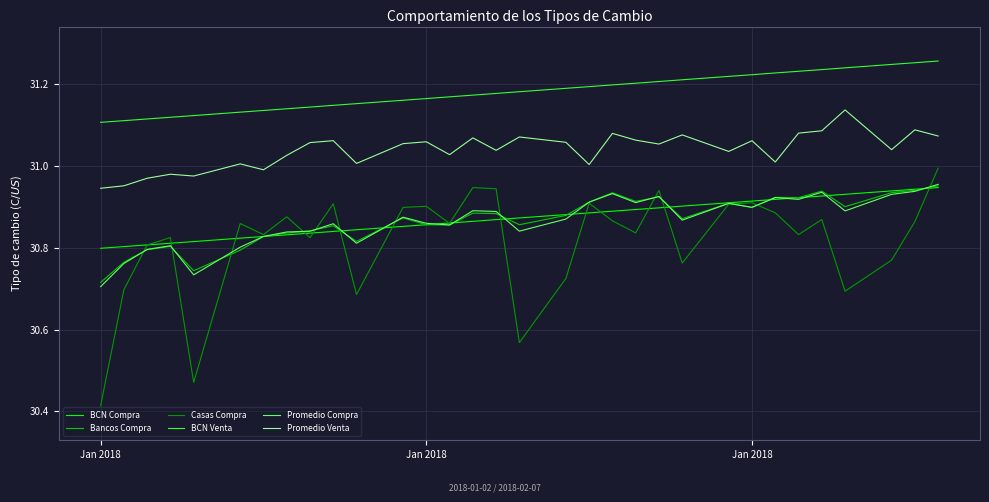

Which series has the largest range (max minus min)?

Casas Compra